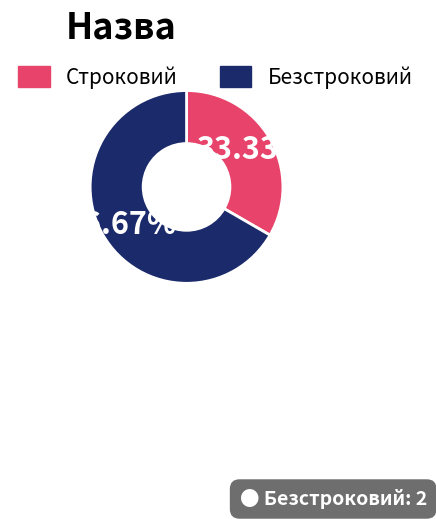

To the nearest percent, what portion does Безстроковий represent?

67%